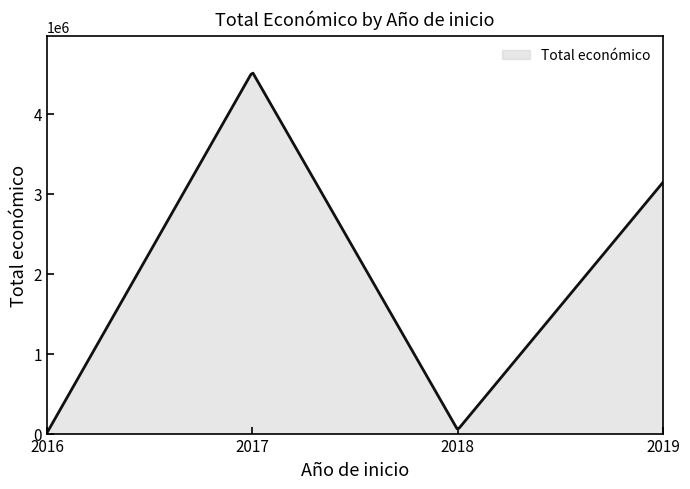

What is the greatest value displayed?

4505684.6